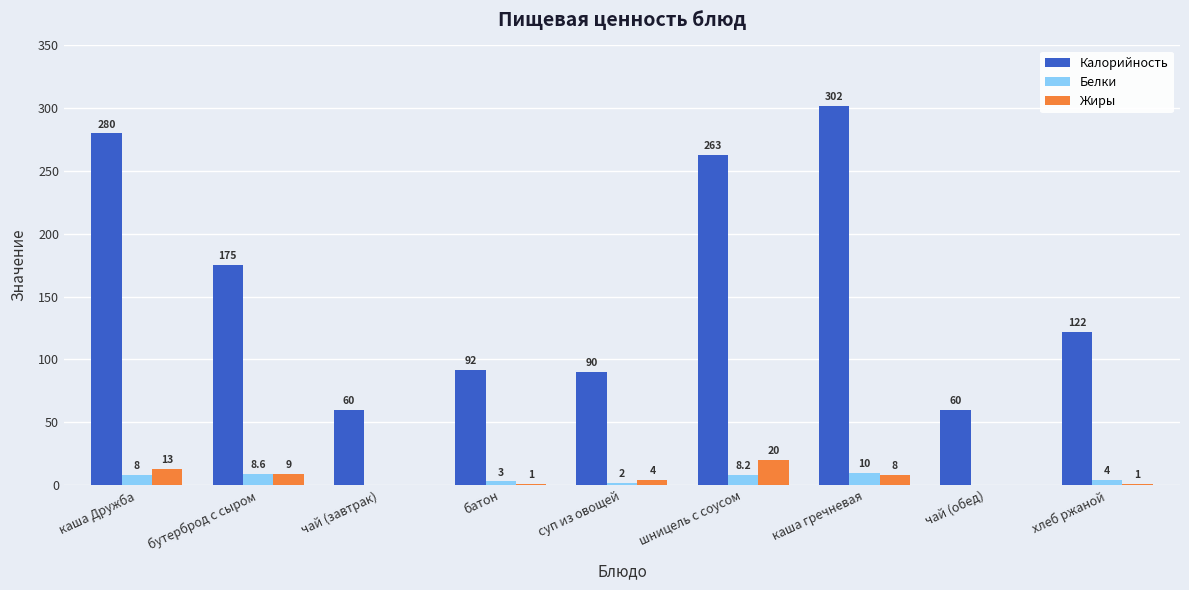

What is the difference between the Жиры values at хлеб ржаной and чай (завтрак)?

1.0